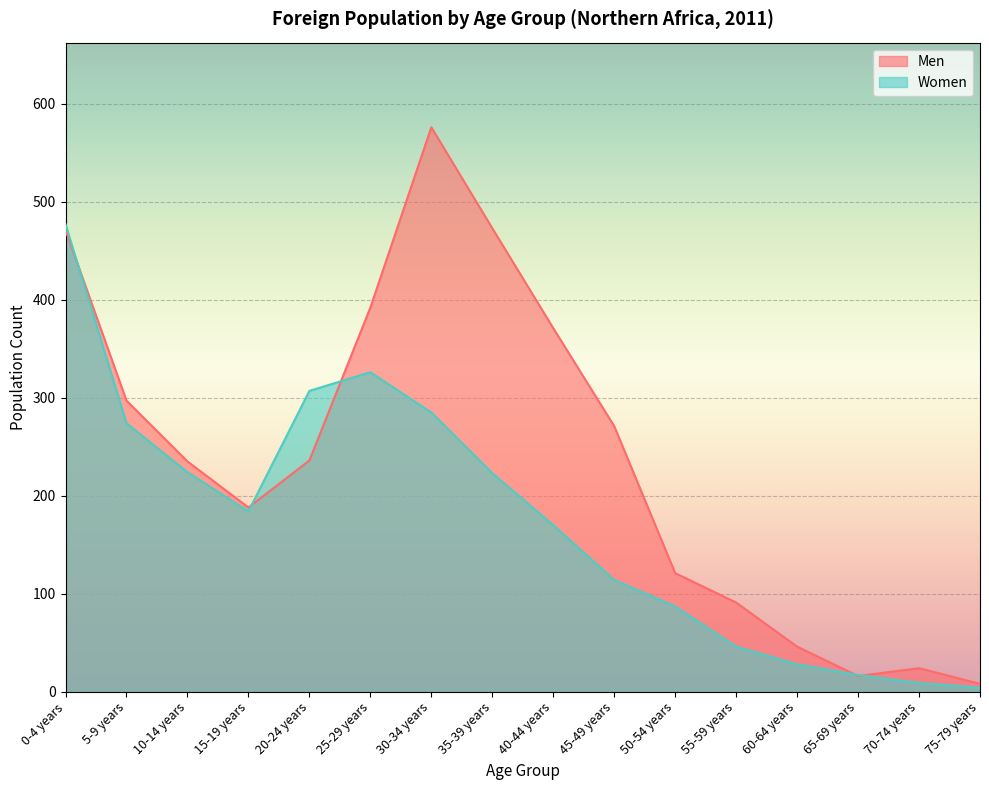

Reading left to right, transcribe all the data shown in this chart.

Men: 0-4 years=471	5-9 years=297	10-14 years=235	15-19 years=188	20-24 years=236	25-29 years=392	30-34 years=576	35-39 years=473	40-44 years=371	45-49 years=271	50-54 years=121	55-59 years=91	60-64 years=46	65-69 years=16	70-74 years=24	75-79 years=8
Women: 0-4 years=477	5-9 years=274	10-14 years=224	15-19 years=184	20-24 years=307	25-29 years=326	30-34 years=285	35-39 years=223	40-44 years=170	45-49 years=114	50-54 years=87	55-59 years=46	60-64 years=28	65-69 years=17	70-74 years=9	75-79 years=4